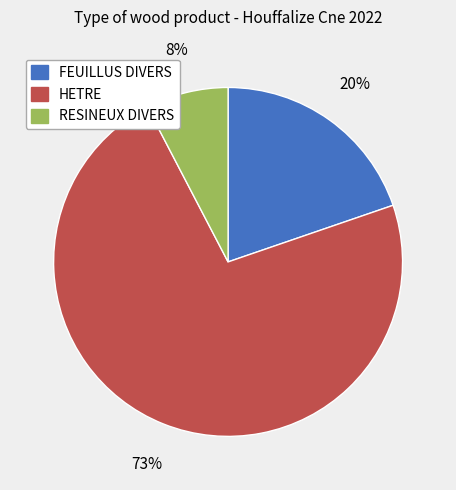

Count the number of slices in the pie.

3